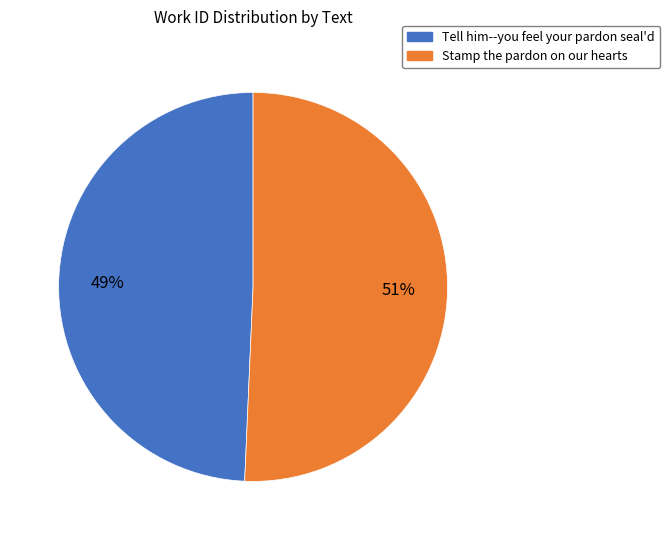

The Tell him--you feel your pardon seal'd slice represents 49% of the pie. True or false?

True